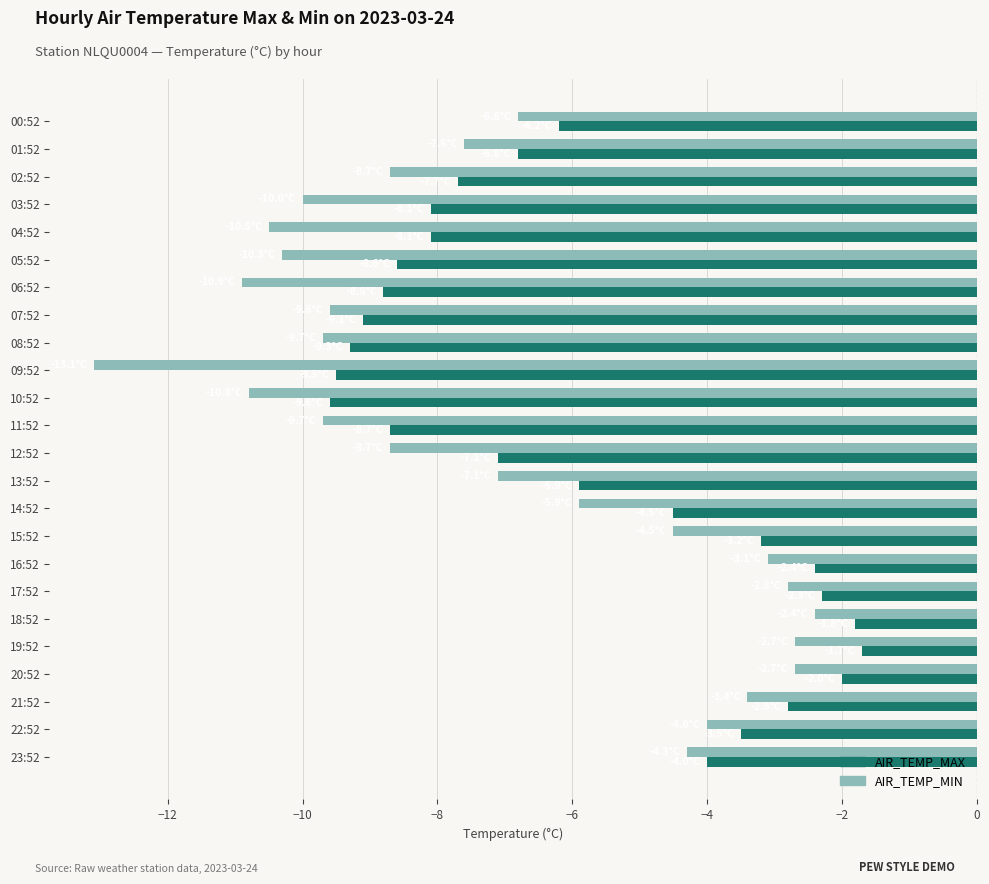

What is the maximum value shown in the chart?

-1.7